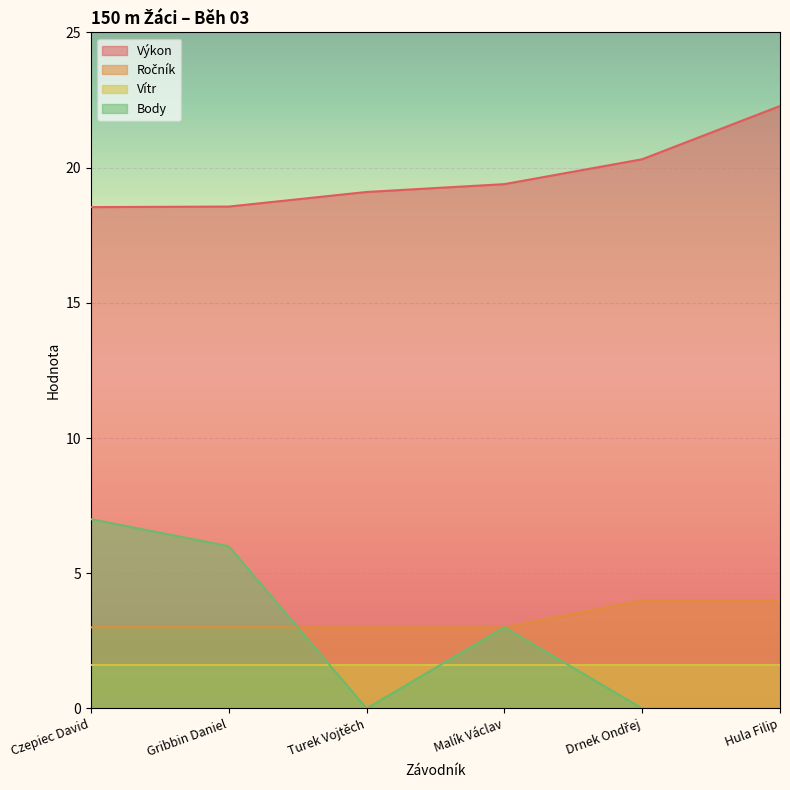

What is the approximate value of Výkon at Turek Vojtěch?

19.1